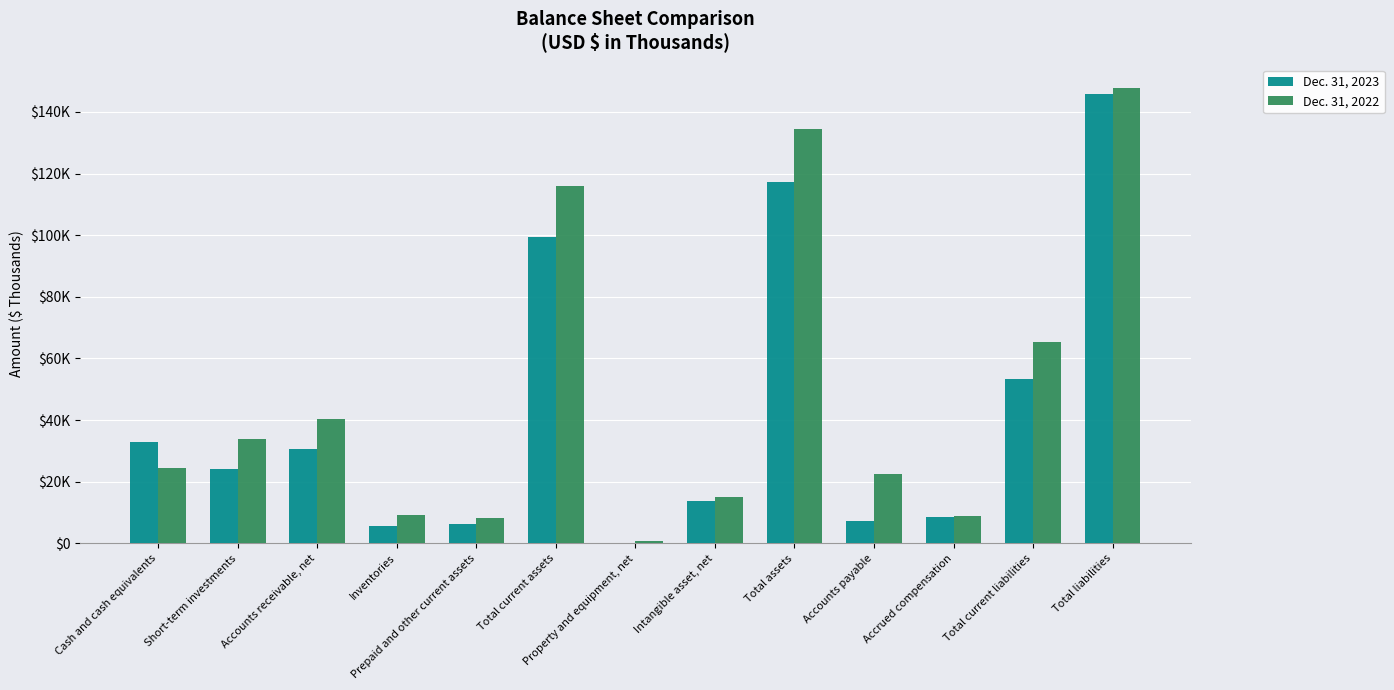

The value of Dec. 31, 2022 at Total current liabilities is 65211. True or false?

True